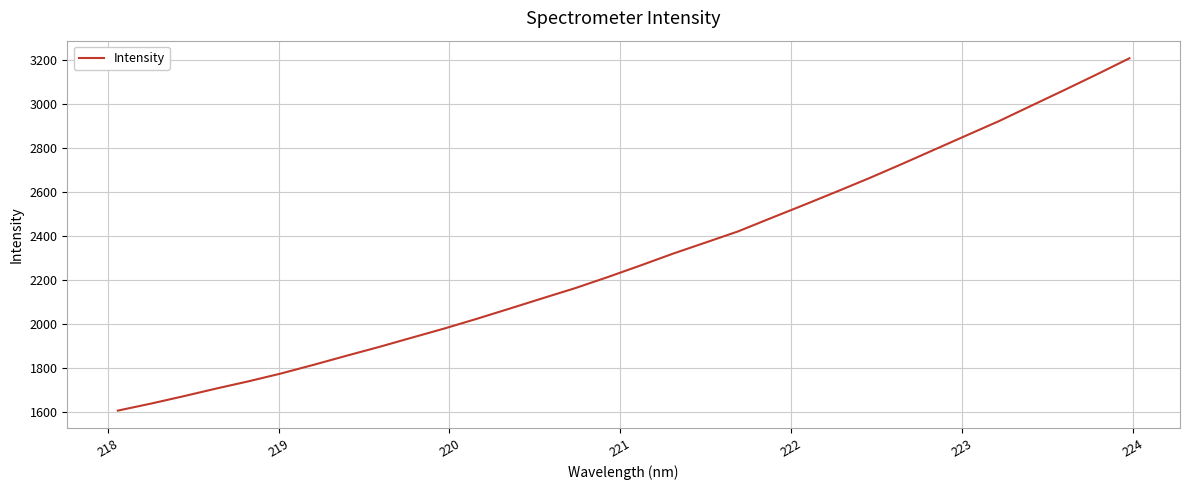

What is the greatest value displayed?

3207.5